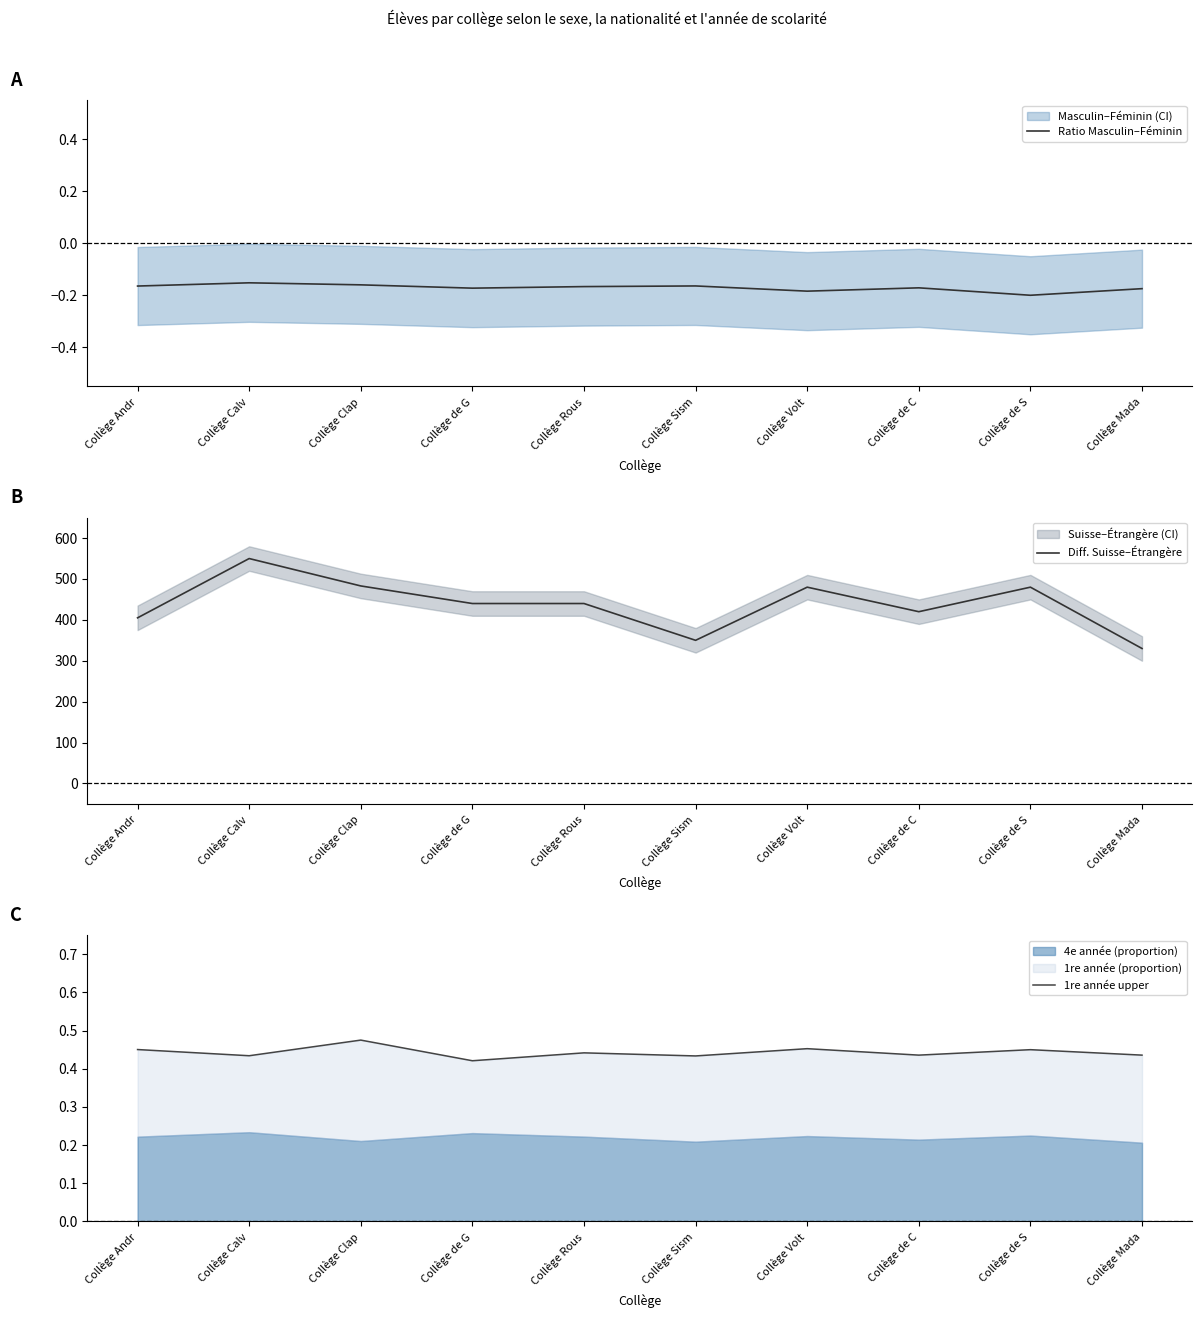

True or false: 1re année upper and Diff. Suisse–Étrangère cross at least once.

False